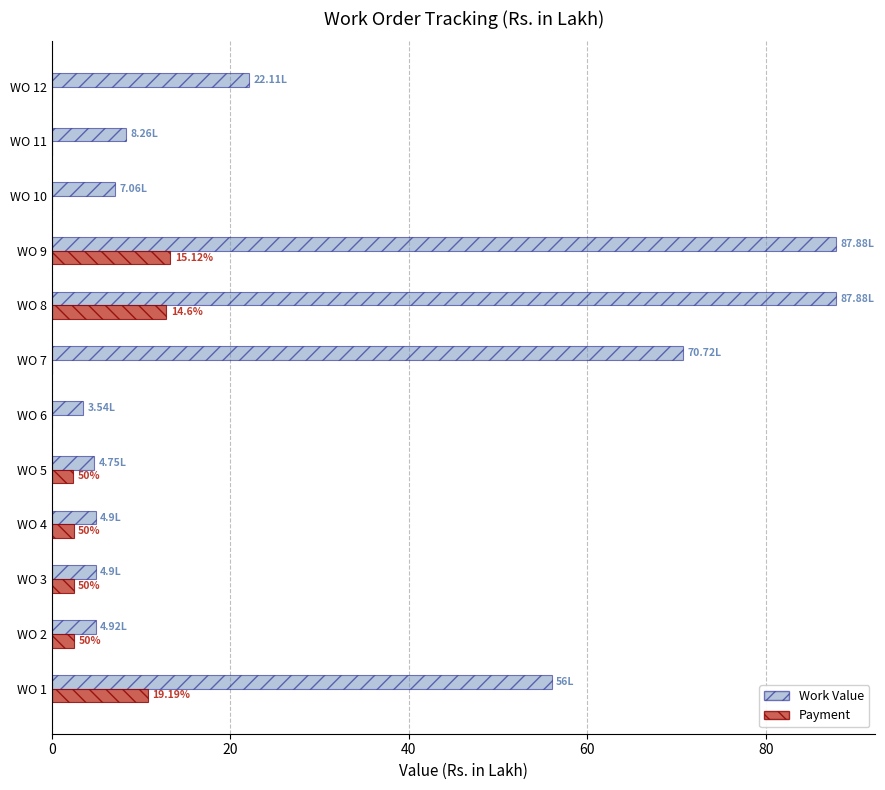

Which series has the largest total across all categories?

Work Value